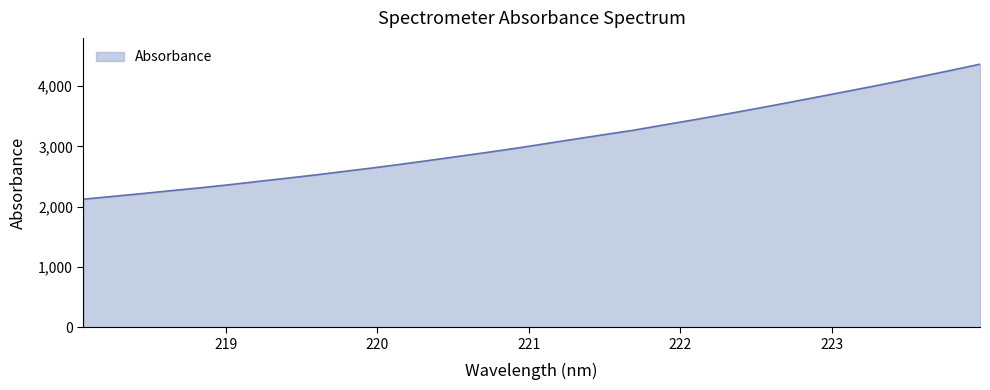

What is the maximum value shown in the chart?

4364.5